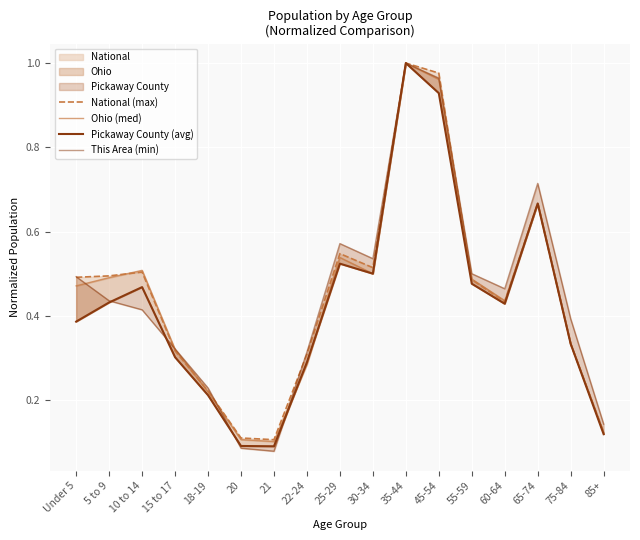

True or false: Ohio (med) has a value of 0.2 at 10 to 14.

False